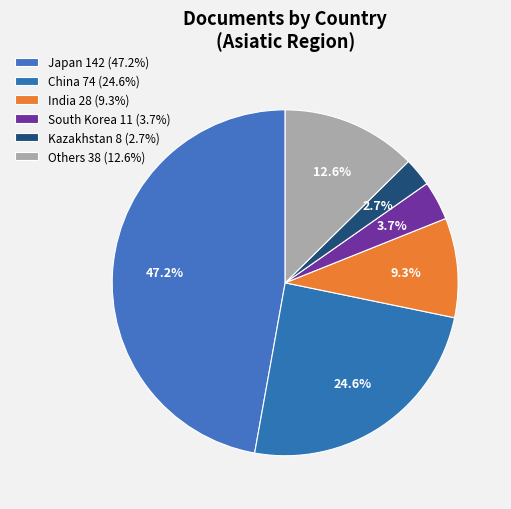

Is there a majority slice in this chart?

No